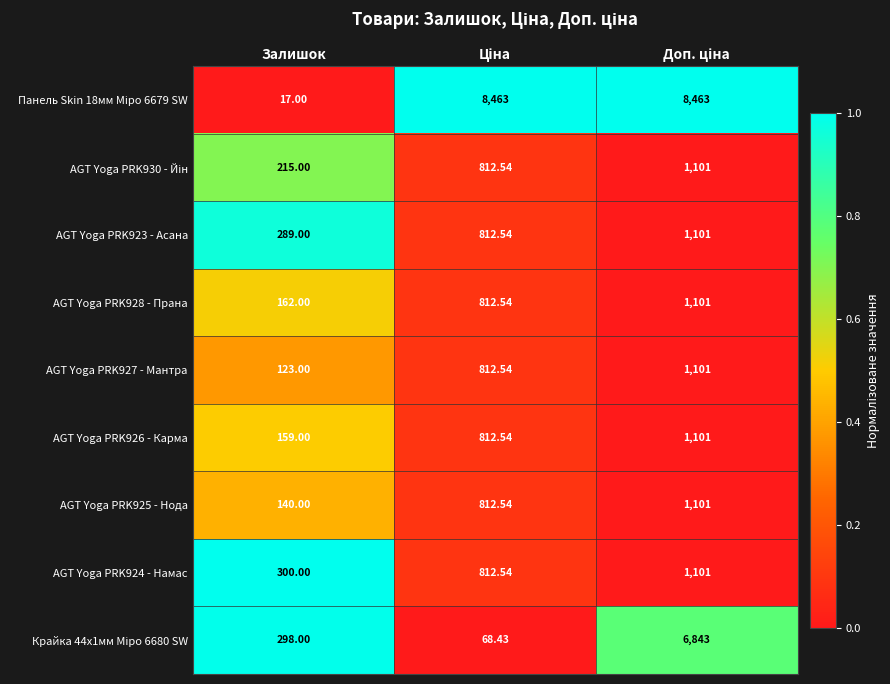

How many data points in AGT Yoga PRK927 - Мантра are less than 812?

1